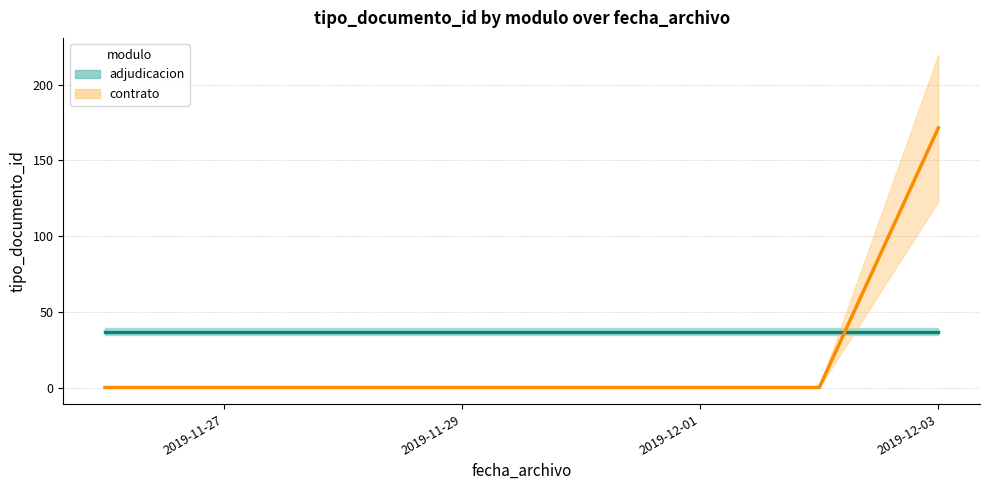

Rank the series at 2019-11-27 from lowest to highest value.

contrato (mean), adjudicacion (mean)